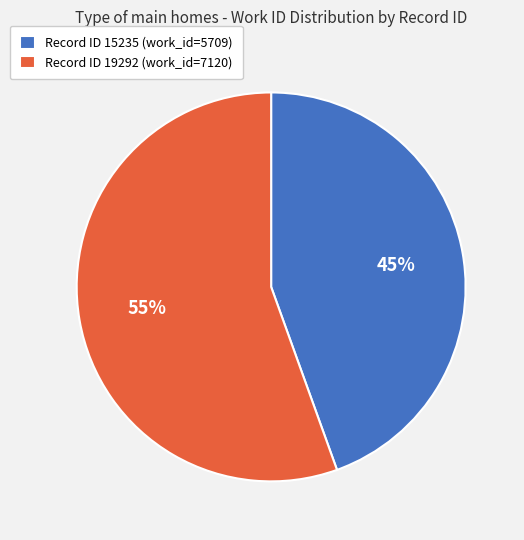

How many segments does this pie chart have?

2